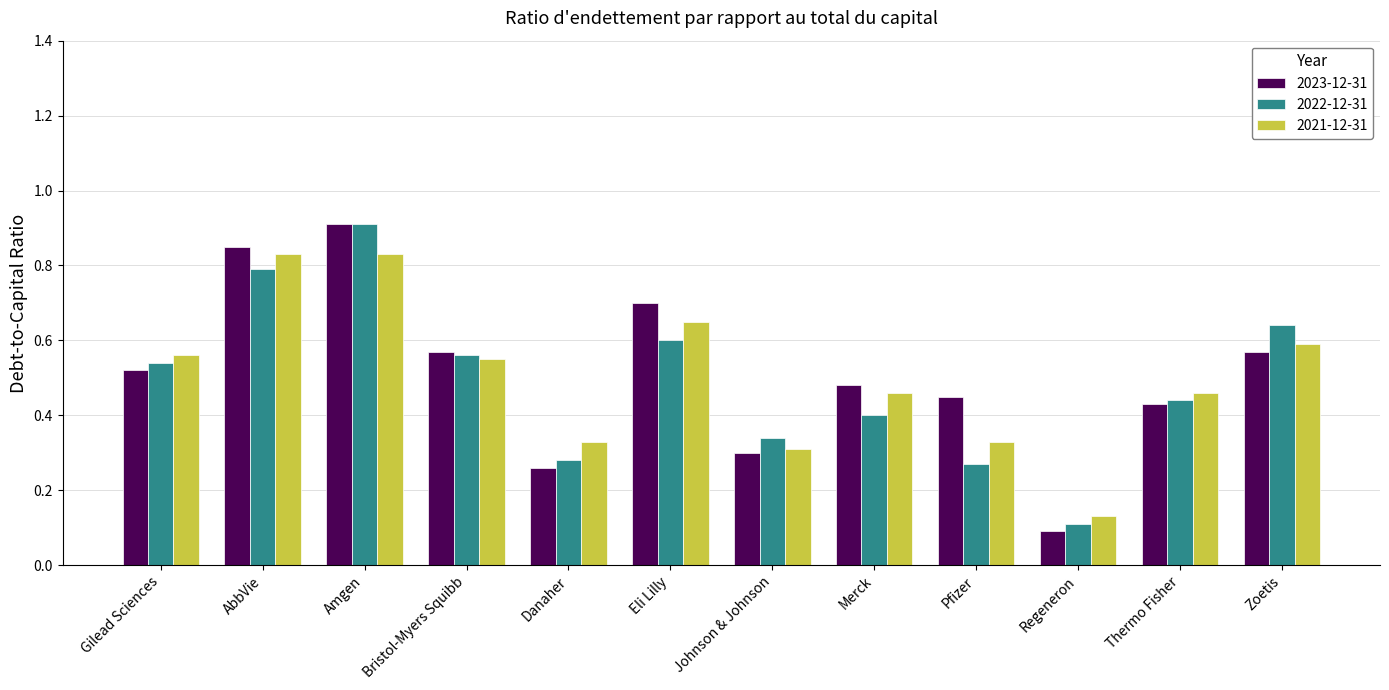

At how many categories does at least one series exceed 0?

12